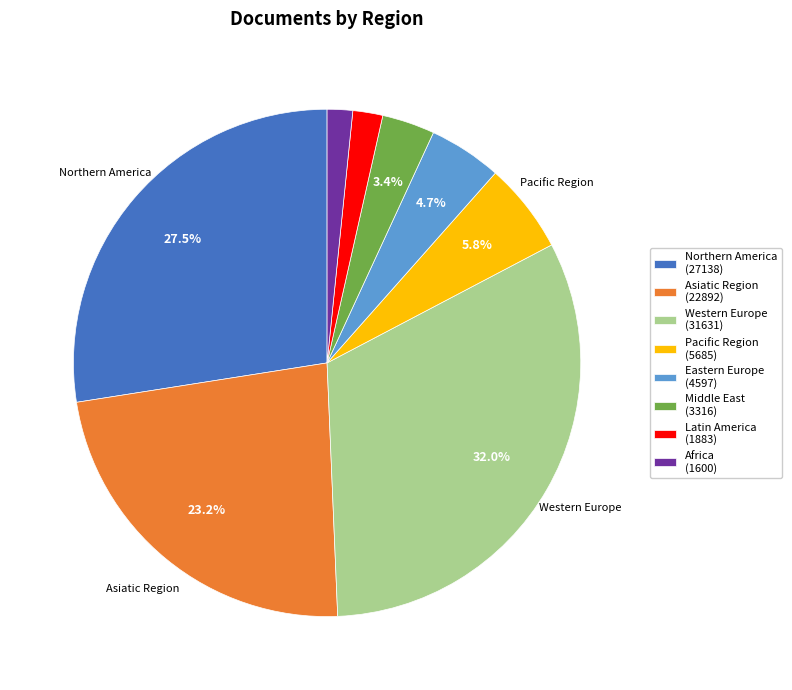

Is there a majority slice in this chart?

No